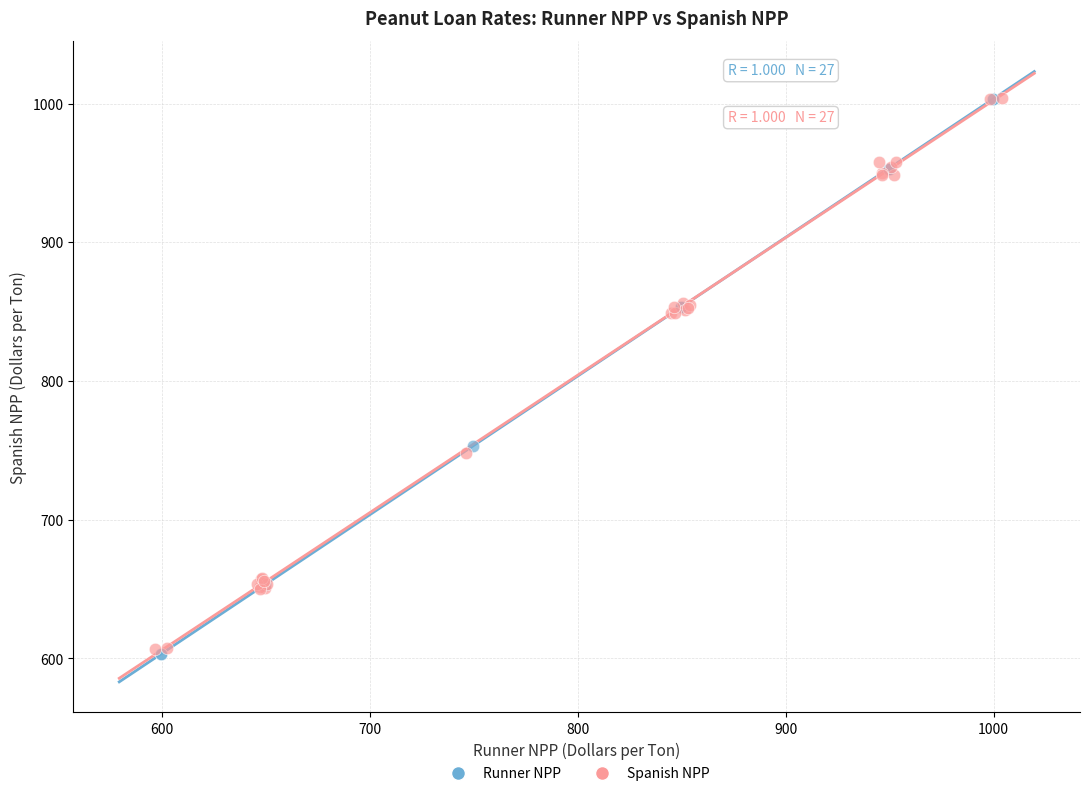

Which series has the widest spread of Y values?

Runner NPP